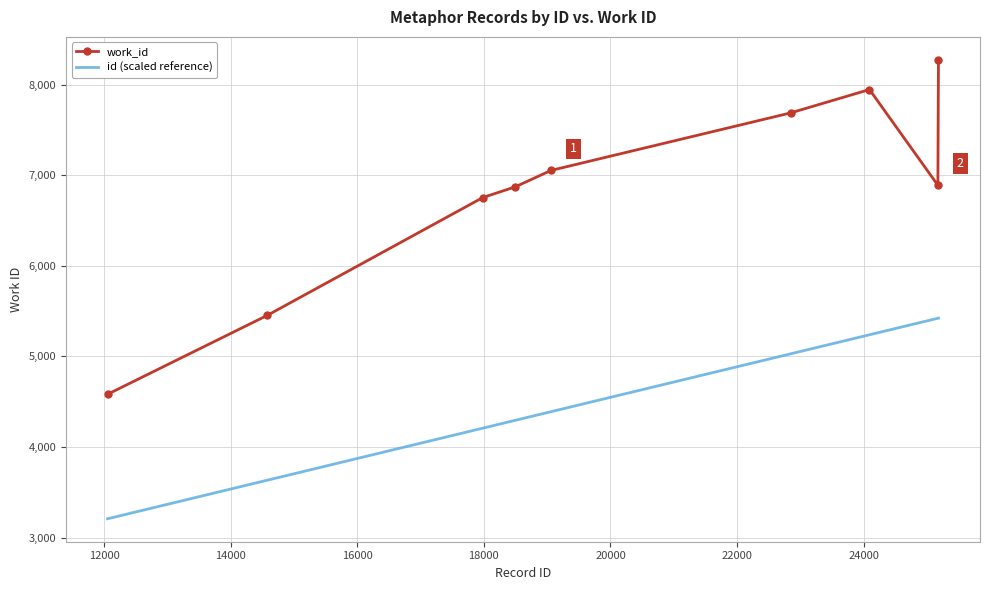

What is the highest value of the id (scaled reference) series?

5422.6